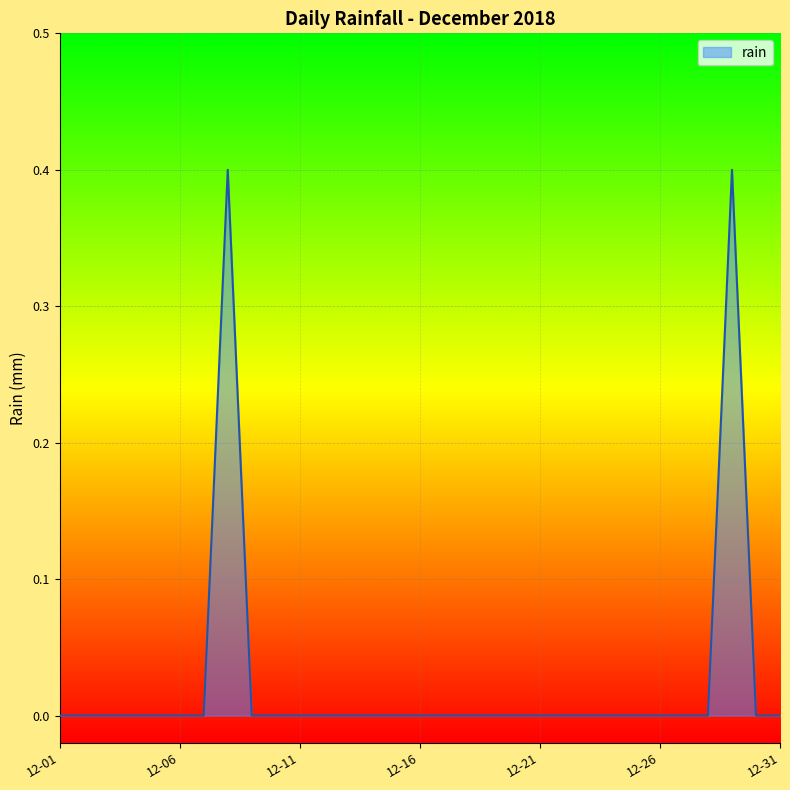

Reading left to right, transcribe all the data shown in this chart.

0.0	0.0	0.0	0.0	0.0	0.0	0.0	0.4	0.0	0.0	0.0	0.0	0.0	0.0	0.0	0.0	0.0	0.0	0.0	0.0	0.0	0.0	0.0	0.0	0.0	0.0	0.0	0.0	0.4	0.0	0.0